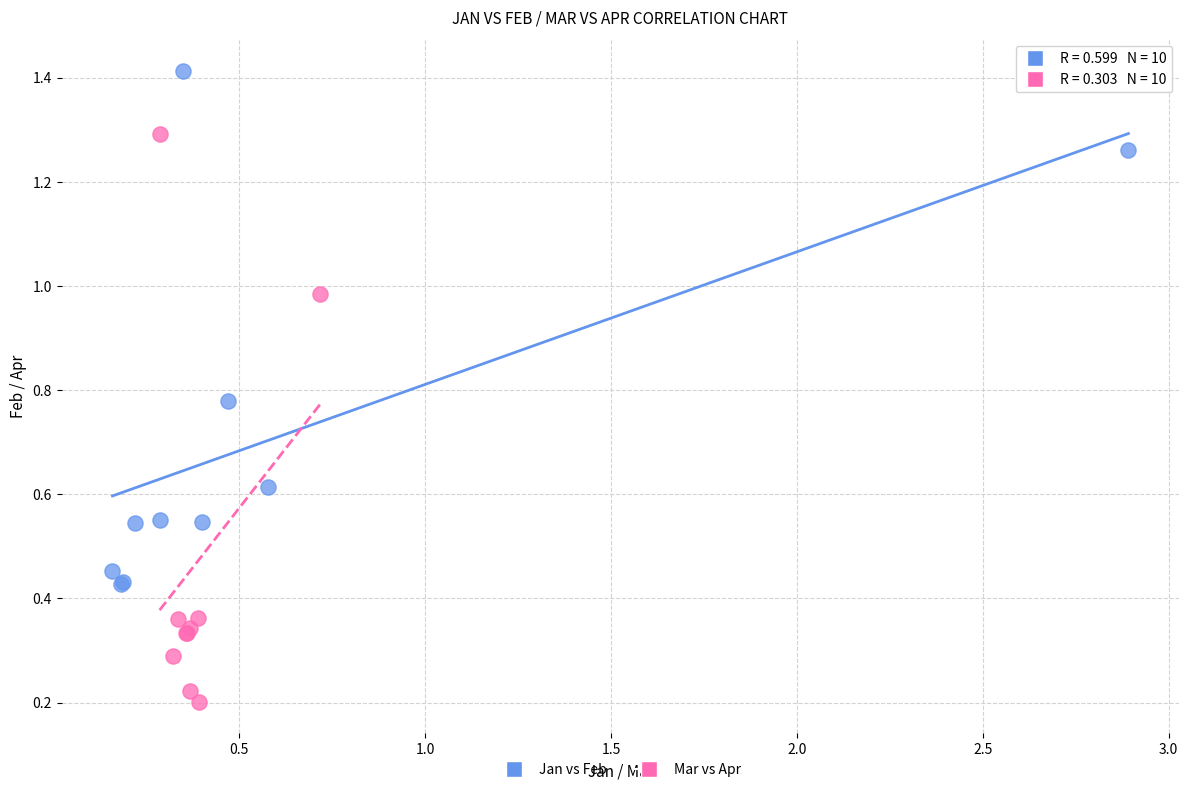

Which series has the largest Y range (max minus min)?

Mar vs Apr